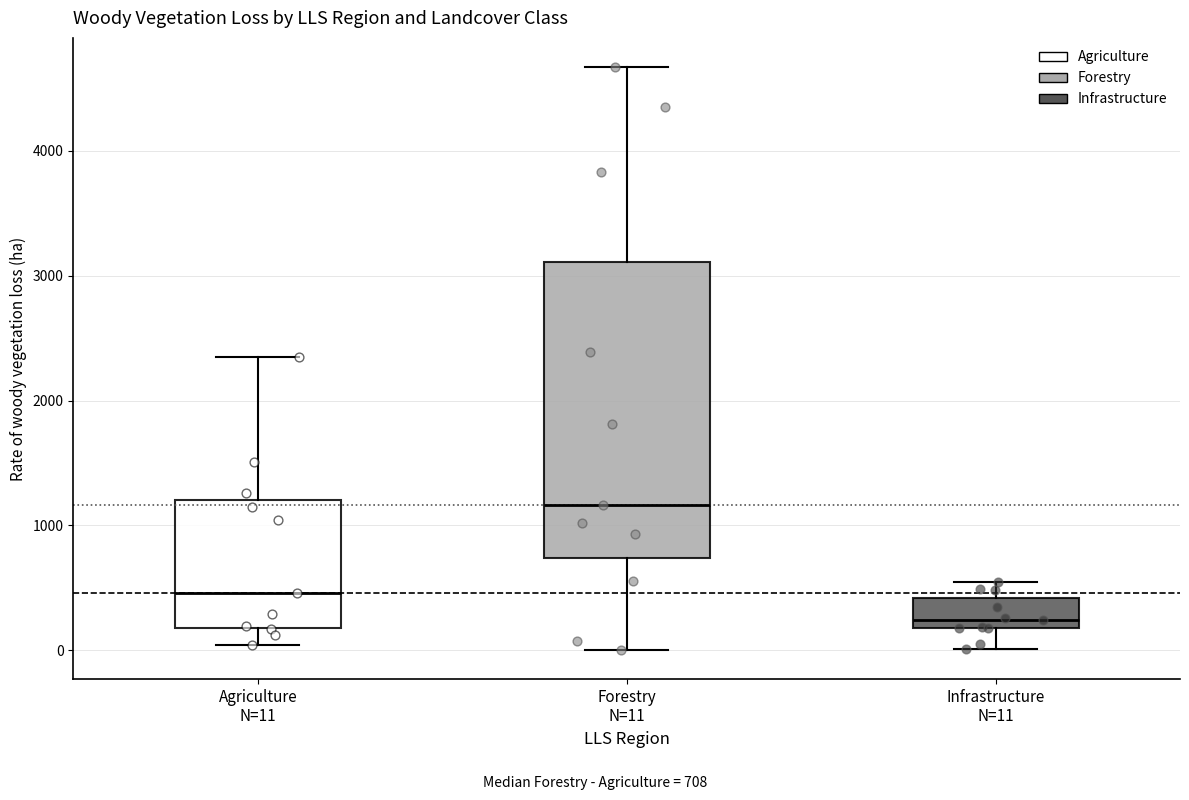

Reading left to right, transcribe this box plot: for each box, give where its median line is, the range the box spans, and where its two whiskers end, as read against the y-axis. The values are not printed on the chart, so give them approximately, as read against the axis.

Agriculture N=11: median 500, box 200 to 1200, whiskers 0 to 2300
Forestry N=11: median 1200, box 700 to 3100, whiskers 0 to 4700
Infrastructure N=11: median 200 (just above the box's lower edge), box 200 to 400, whiskers 0 to 500